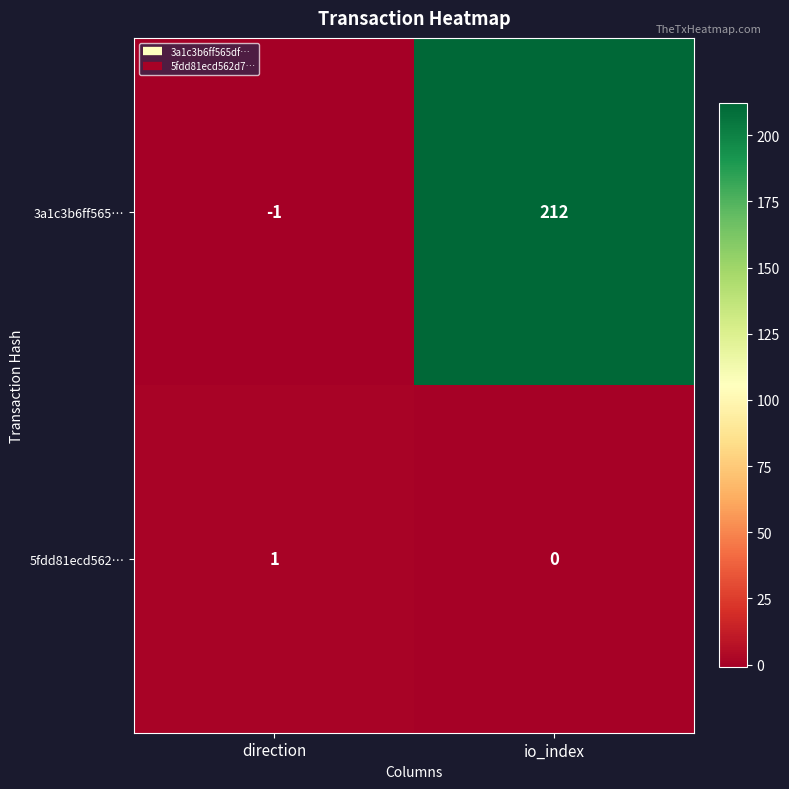

What is the sum of the 3a1c3b6ff565… values at direction and io_index?

211